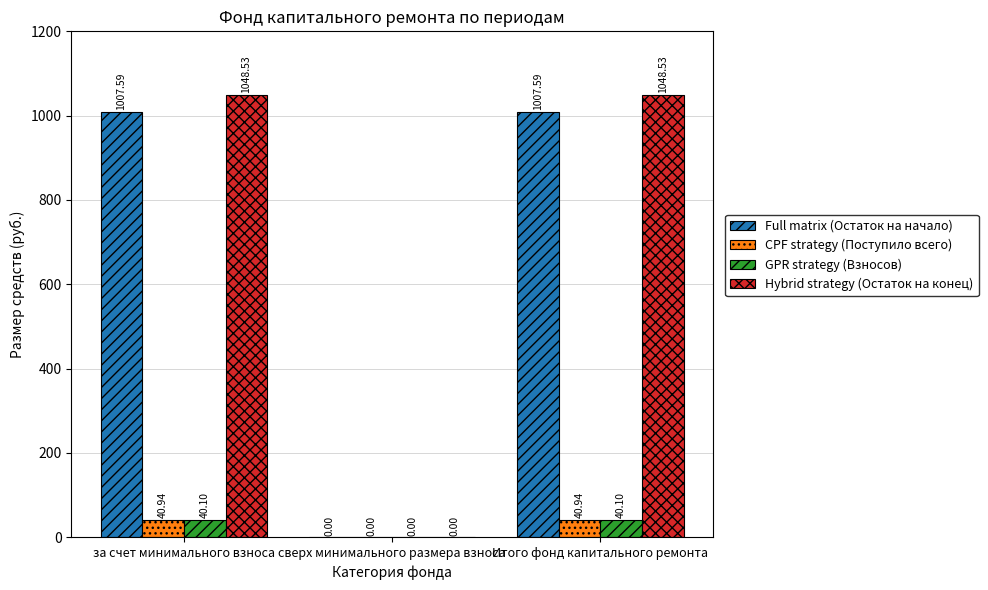

How many groups of bars are there?

3